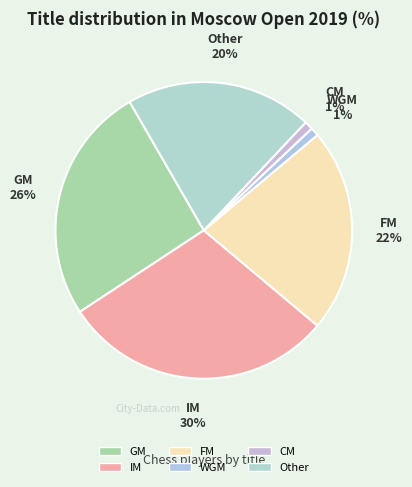

Which slice is the largest?

IM